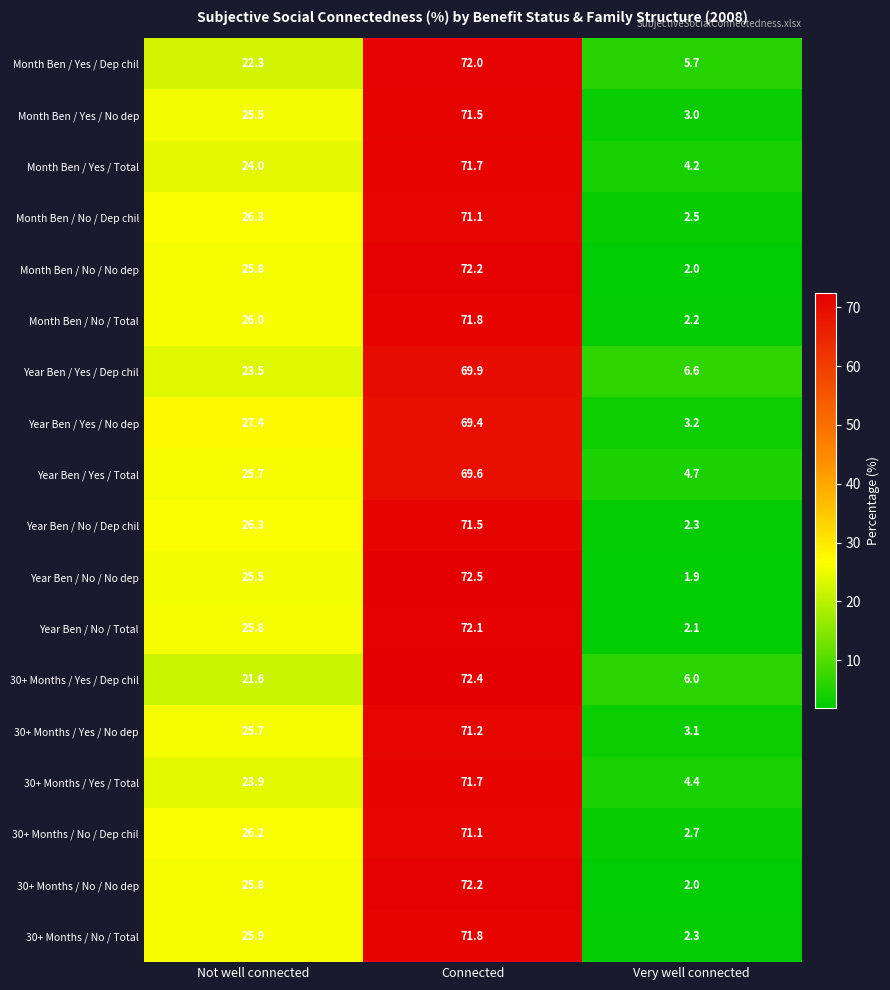

What is the maximum value for 30+ Months / Yes / Dep chil?

72.4